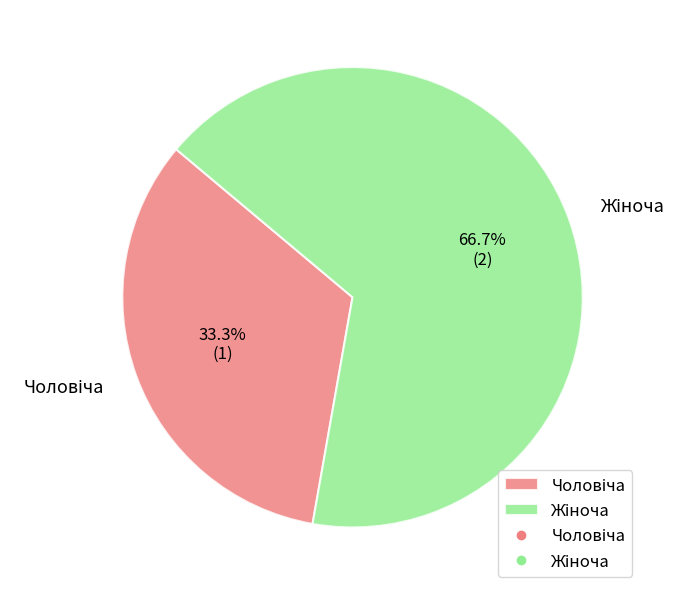

Is there any slice that represents more than half of the pie?

Yes